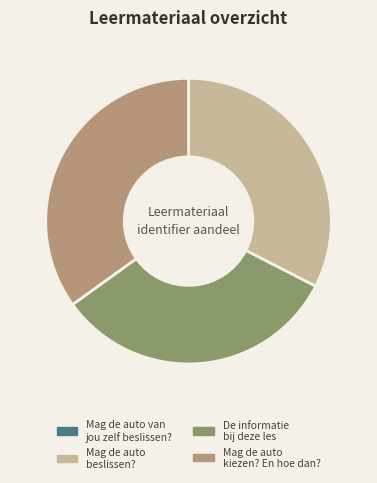

Is the sum of De informatie bij deze les and Mag de auto beslissen? greater than half?

Yes